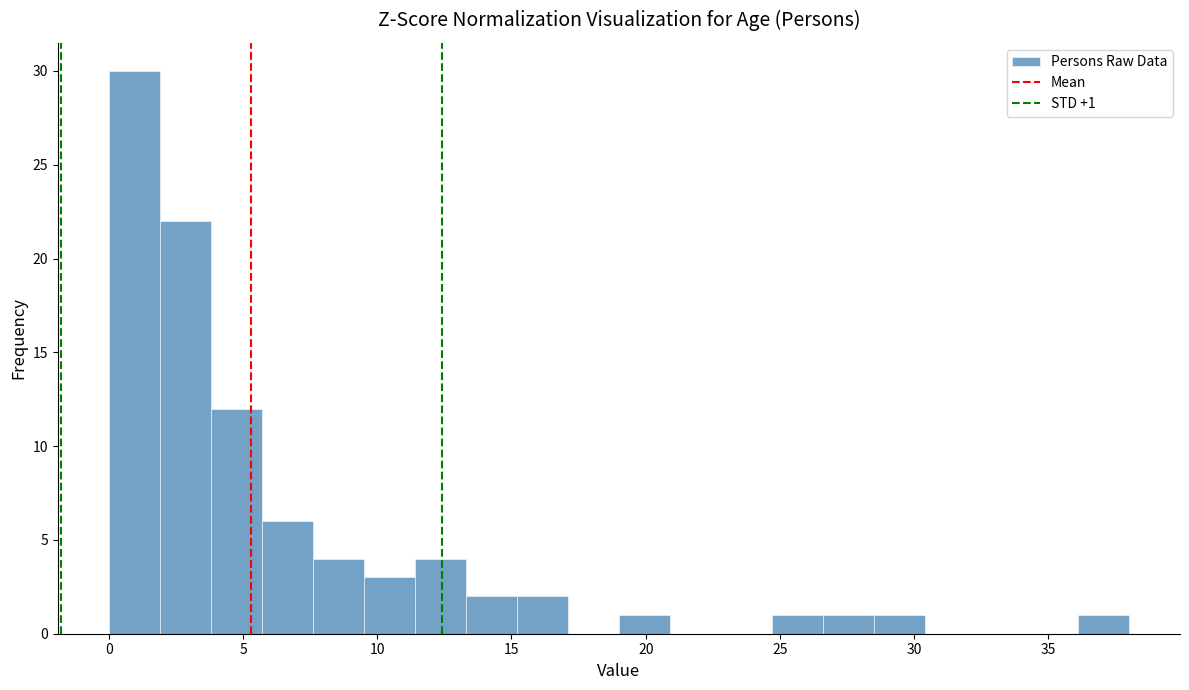

Around what value on the x-axis is the tallest bar? Give the approximate position of its centre, as read against the axis.

1.0